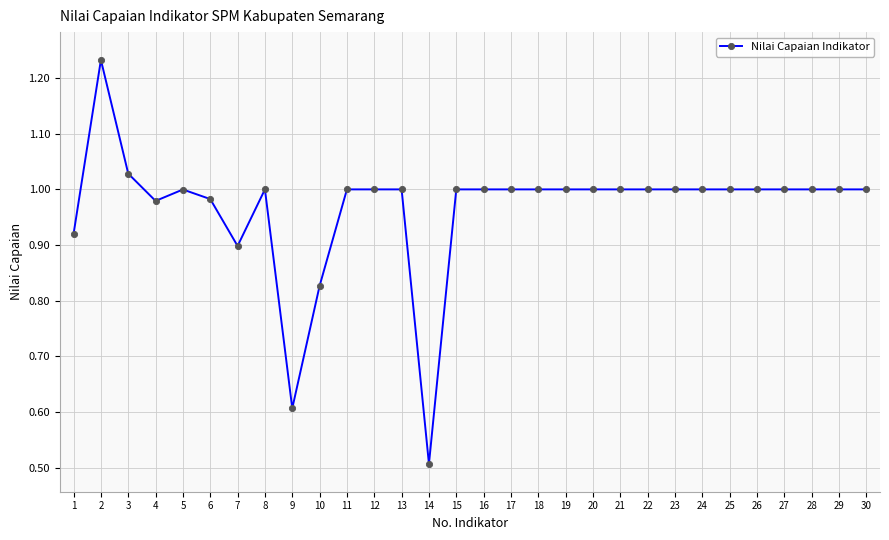

What is the difference between the maximum and minimum values?

0.7